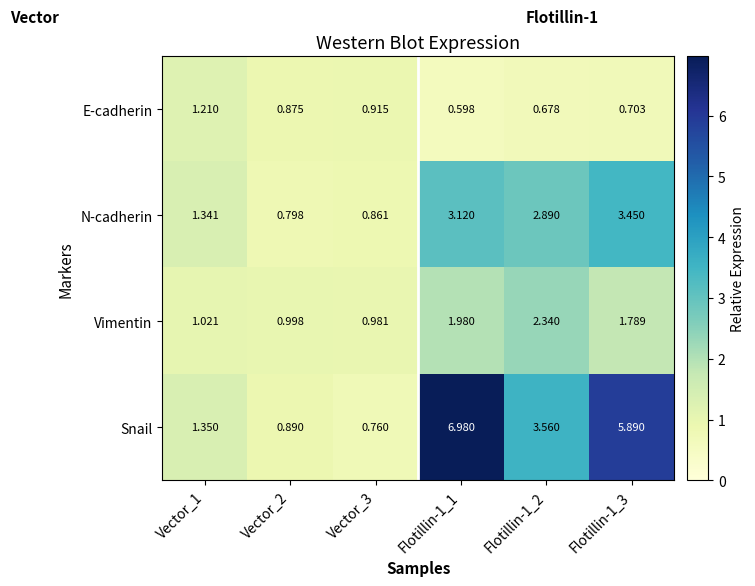

Rank the series at Vector_2 from highest to lowest value.

Vimentin, Snail, E-cadherin, N-cadherin